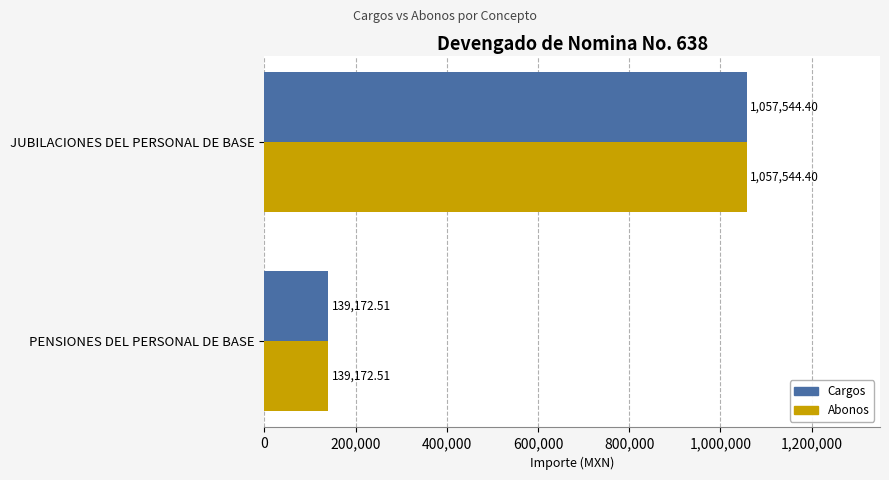

What is the average value of the Abonos series?

598358.5